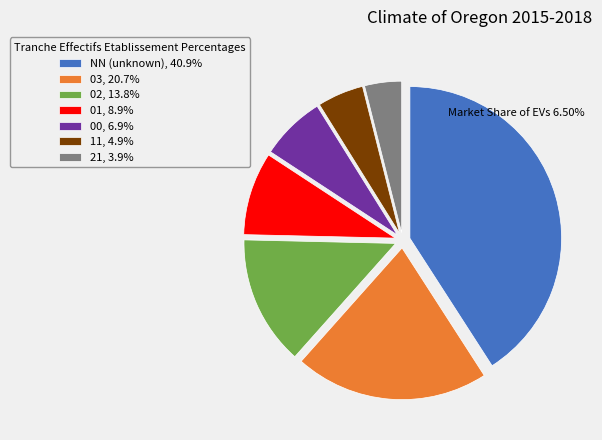

Is it true that 02 is 14% of the pie?

True